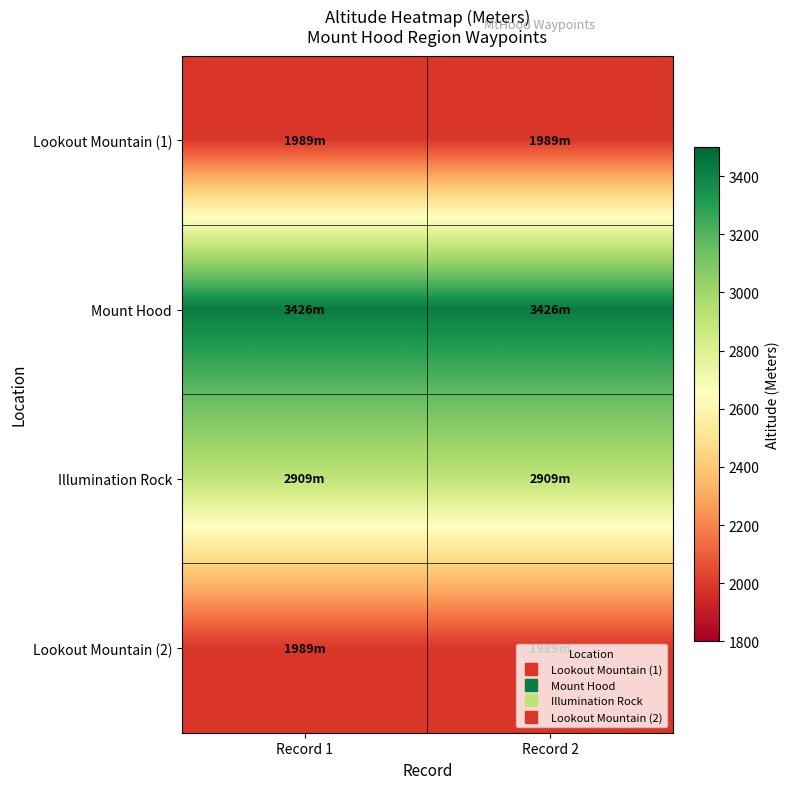

What is the total value across all series at Record 2?

10313